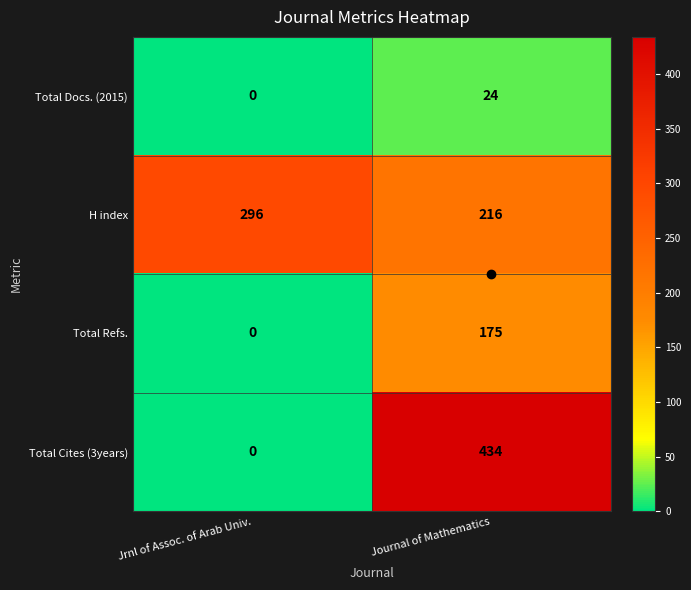

At how many categories does at least one series exceed 323?

1